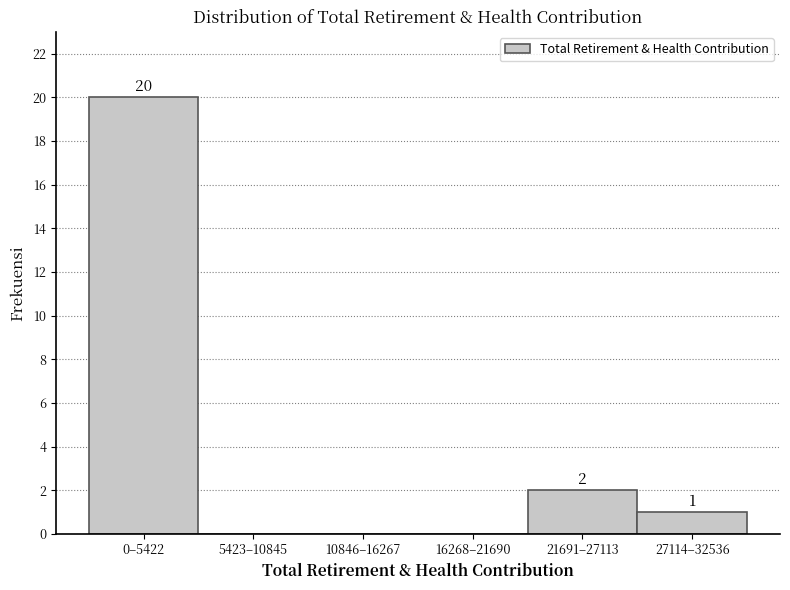

Reading left to right, transcribe all the data shown in this chart.

0–5422=20	5423–10845=0	10846–16267=0	16268–21690=0	21691–27113=2	27114–32536=1